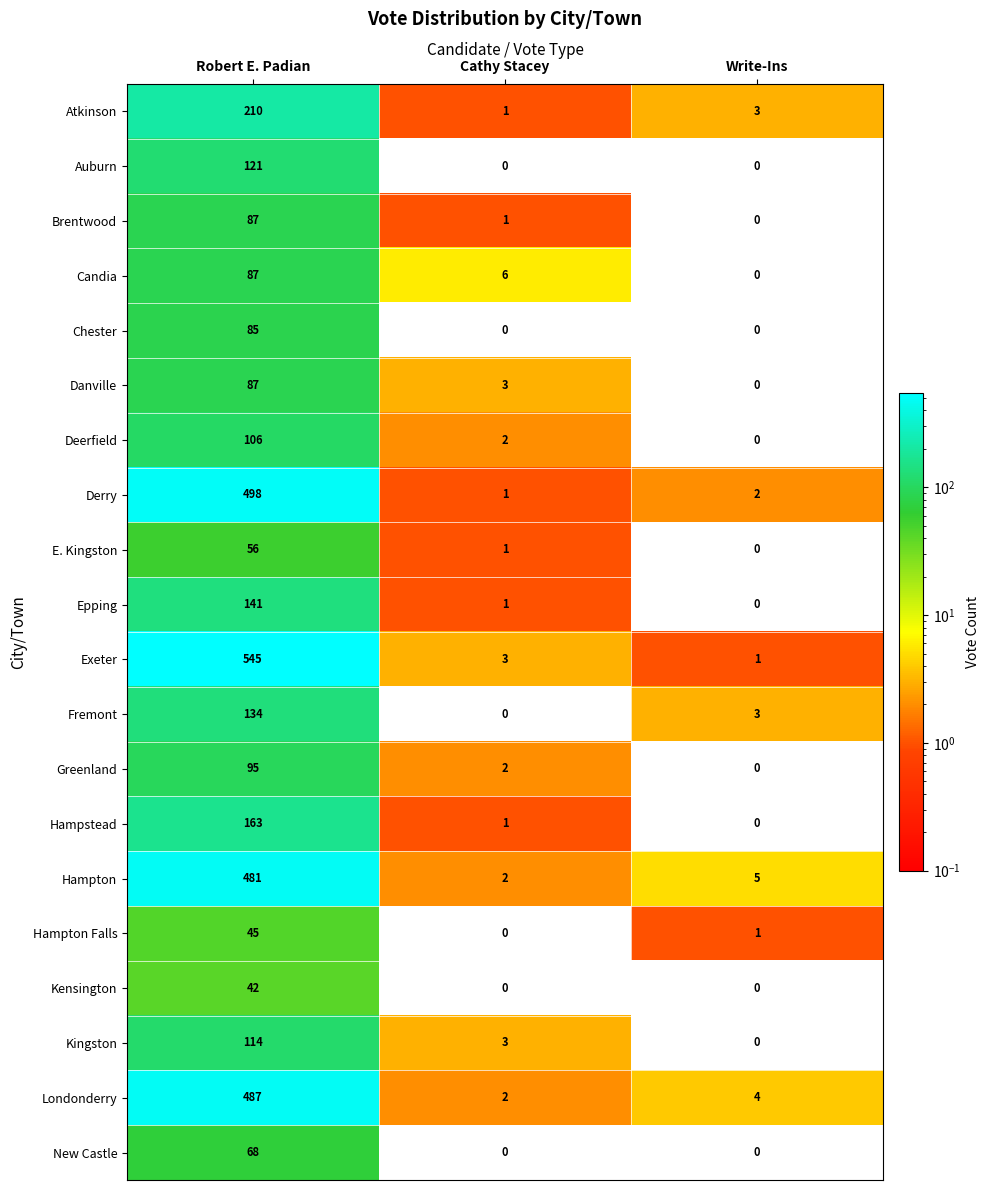

Which series has the largest total across all categories?

Exeter